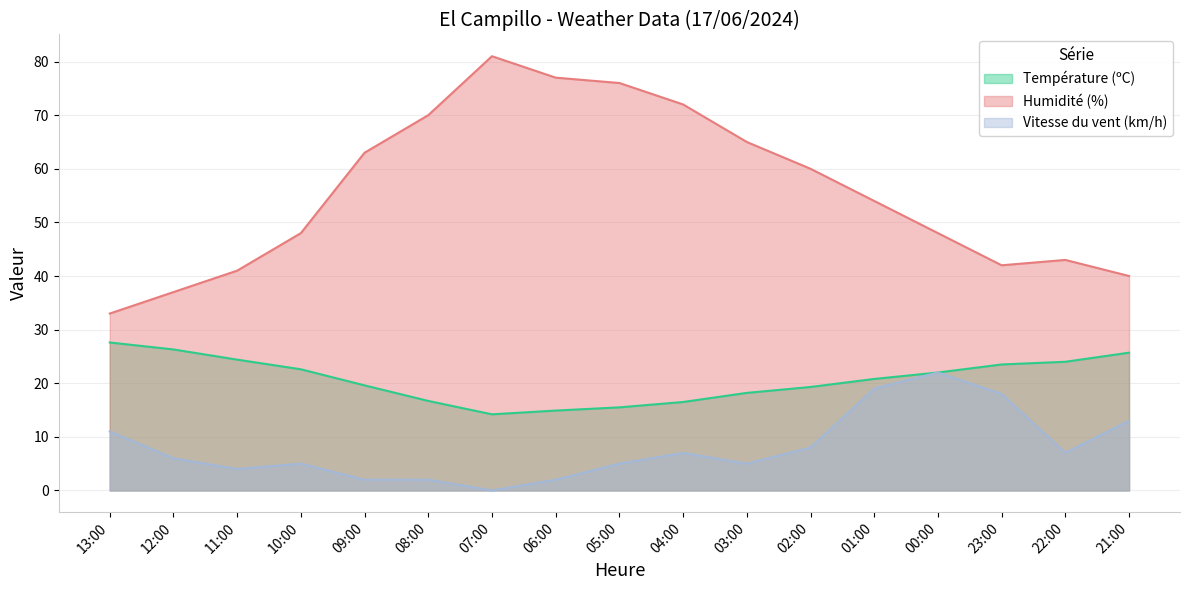

Is the value of Humidité (%) at 00:00 greater than the value of Vitesse du vent (km/h) at 21:00?

Yes